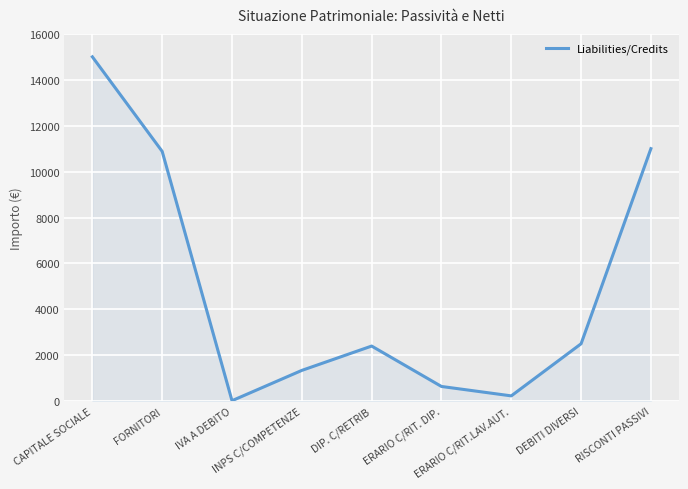

Is it true that the value at CAPITALE SOCIALE is 15000?

True